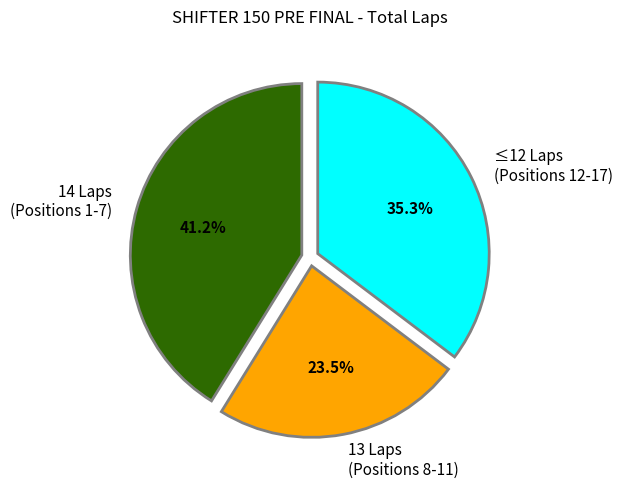

Which category has the smallest portion of the pie?

13 Laps (Positions 8-11)